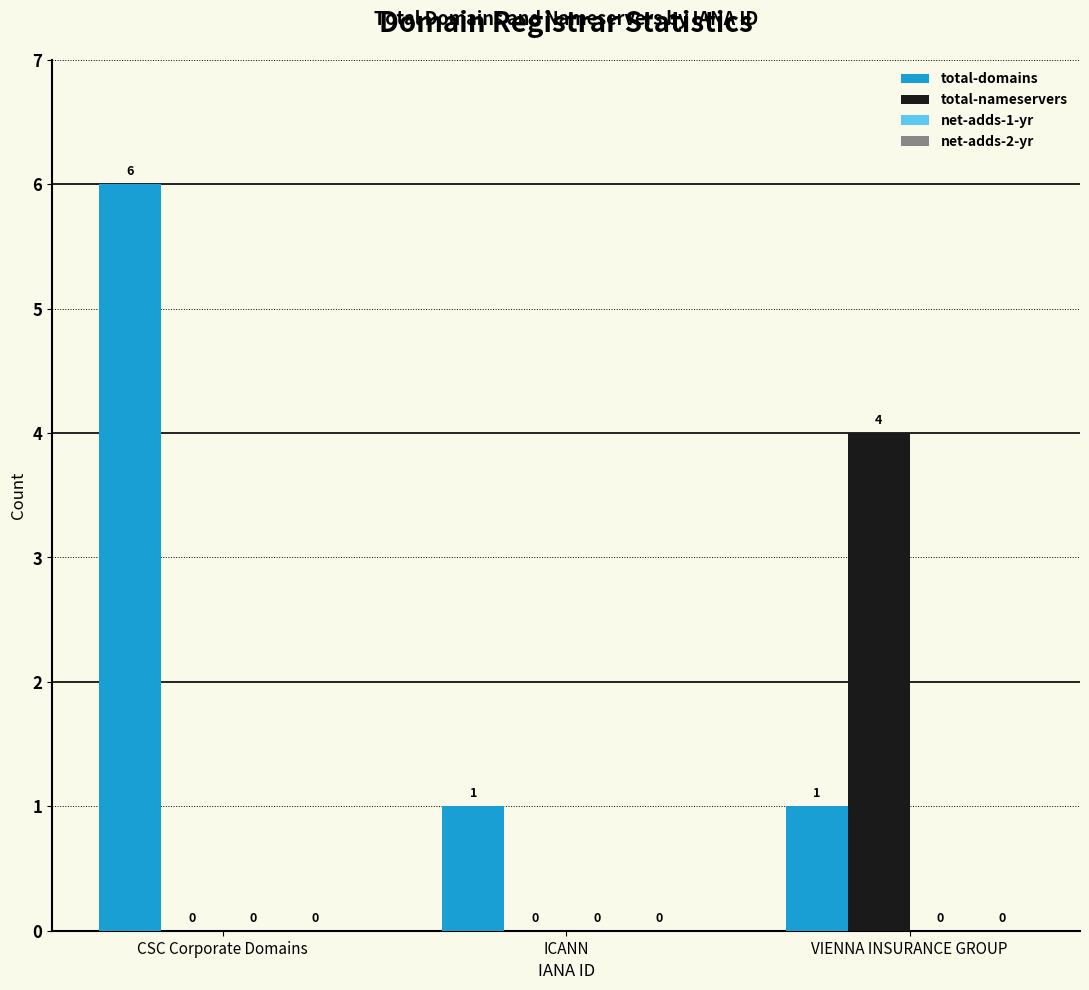

True or false: total-nameservers has a value of 4 at VIENNA INSURANCE GROUP.

True